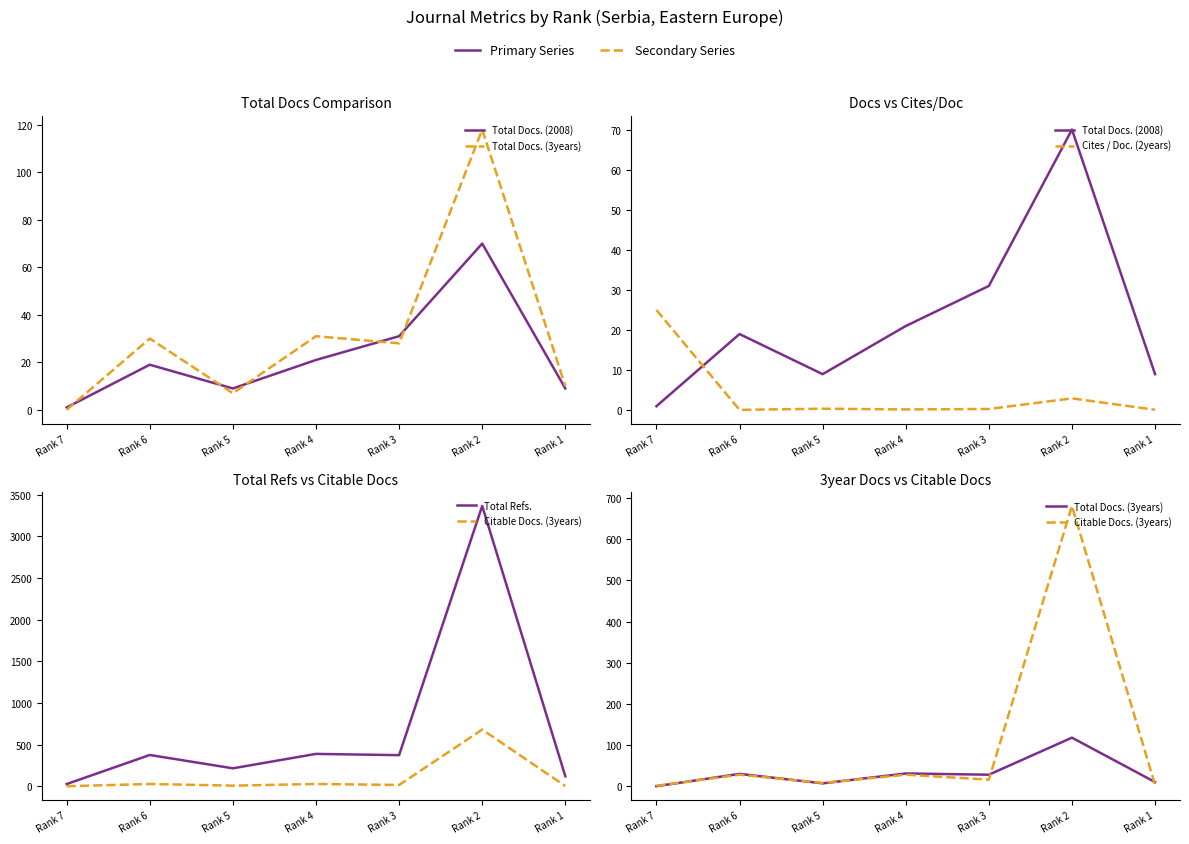

Between Rank 4 and Rank 1, which is larger?

Rank 4